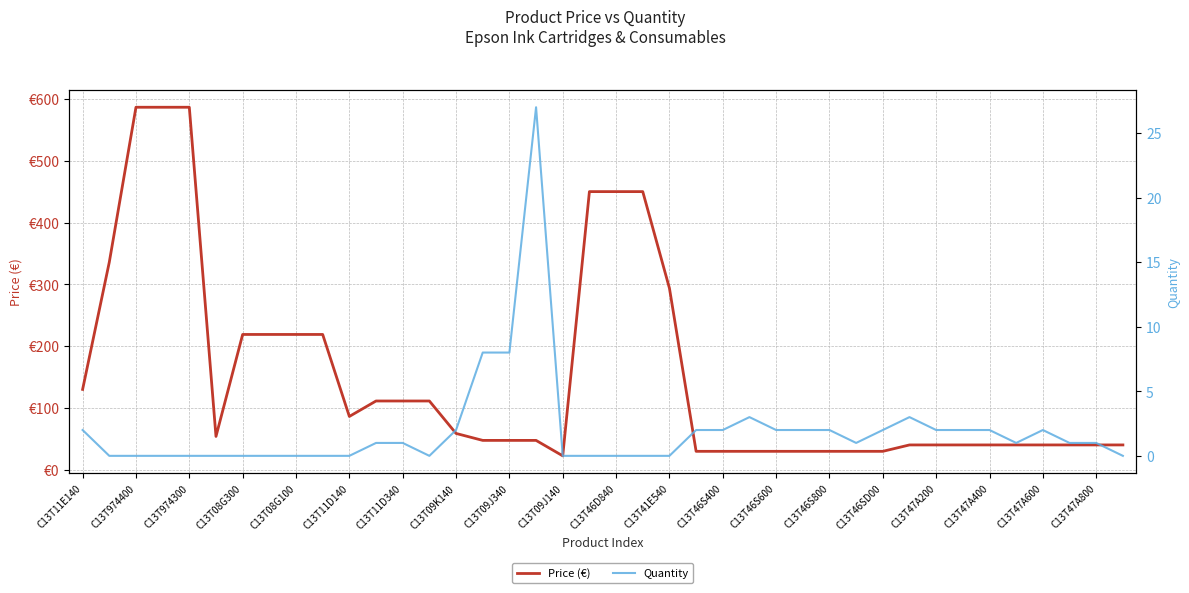

What is the minimum value for Price (€)?

22.5